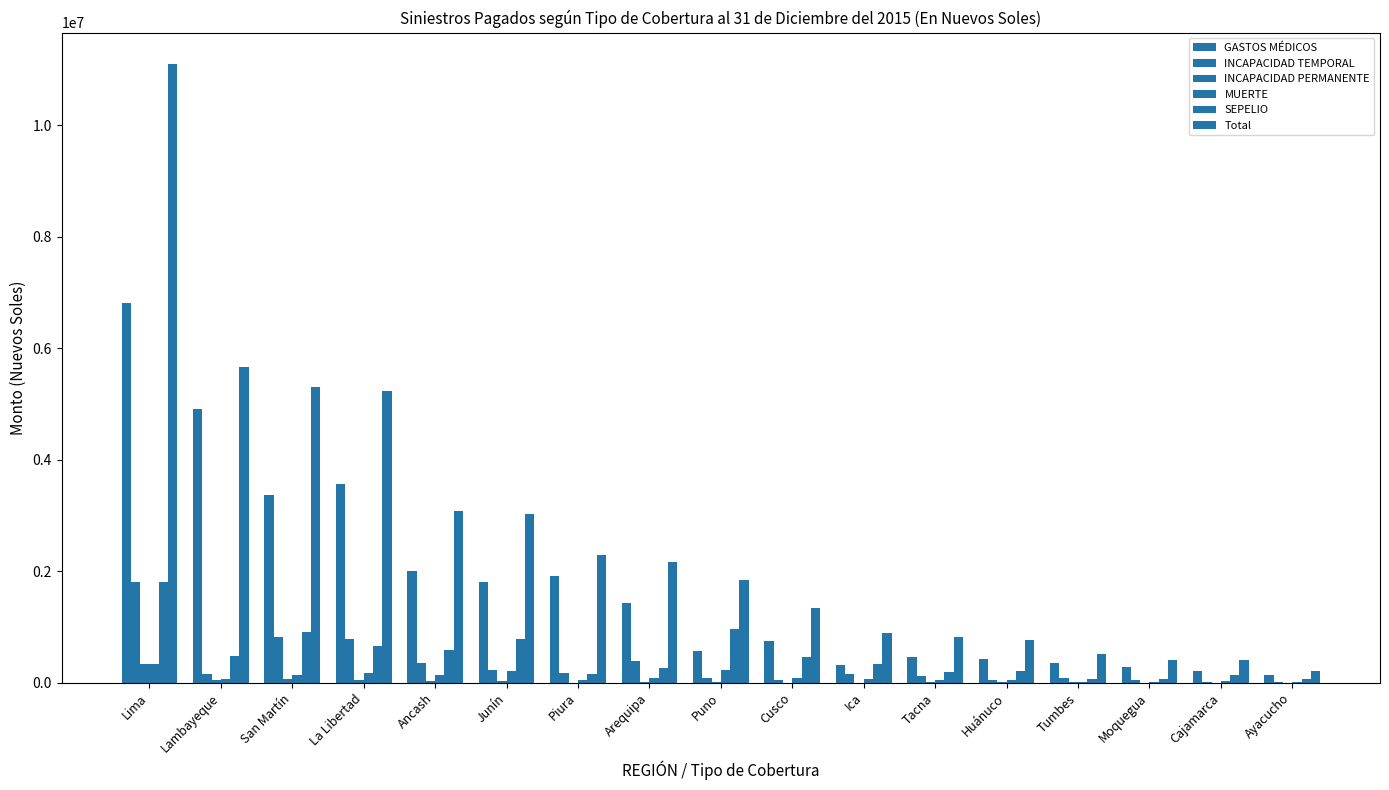

At which label is SEPELIO closest to 934012?

San Martín